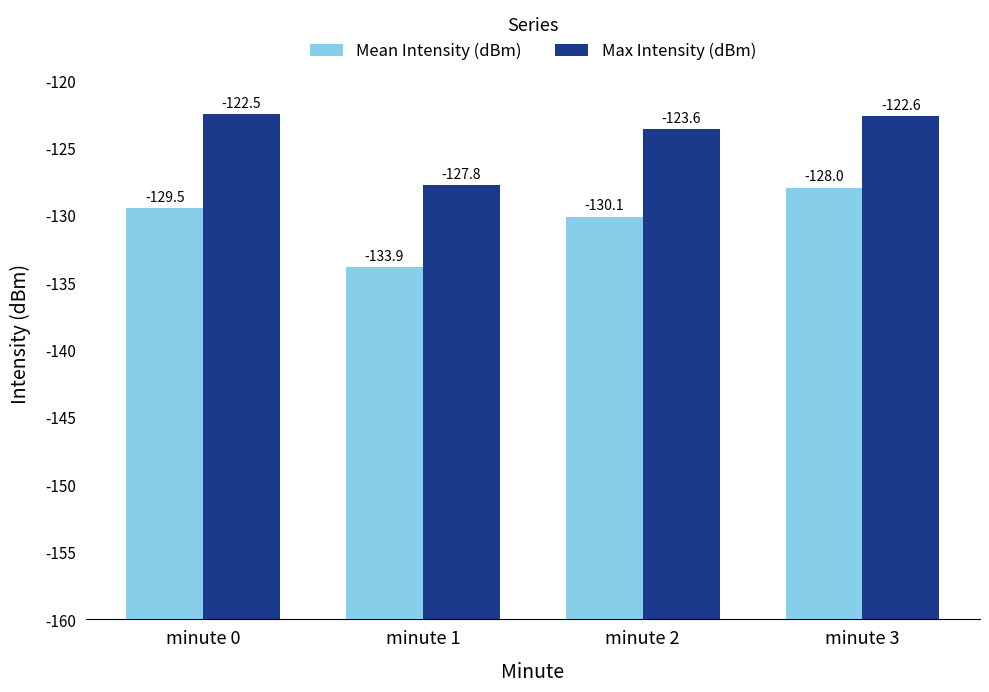

Where does the Max Intensity (dBm) series first go above 37?

minute 0